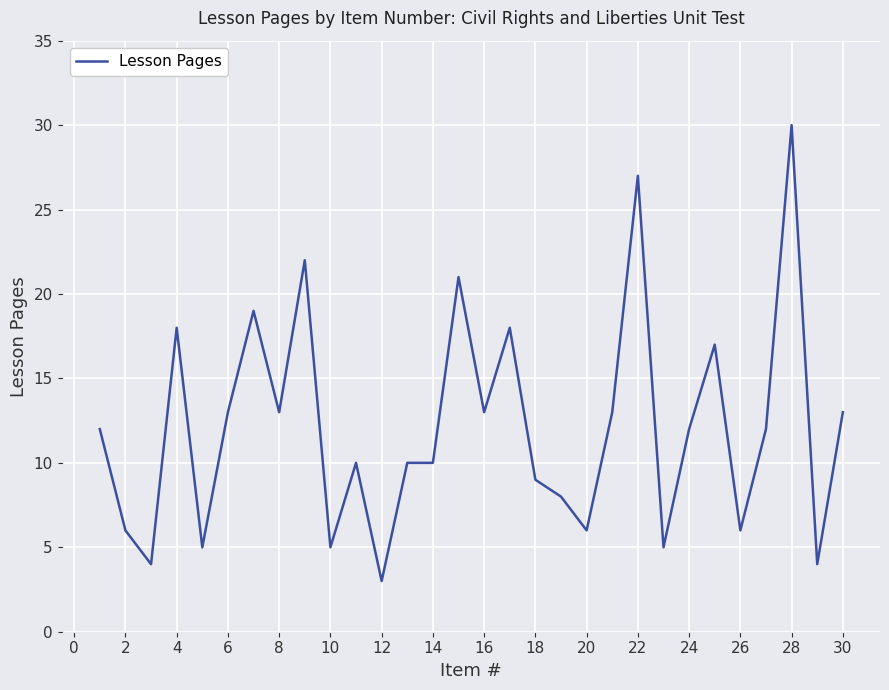

What is the smallest value displayed?

3